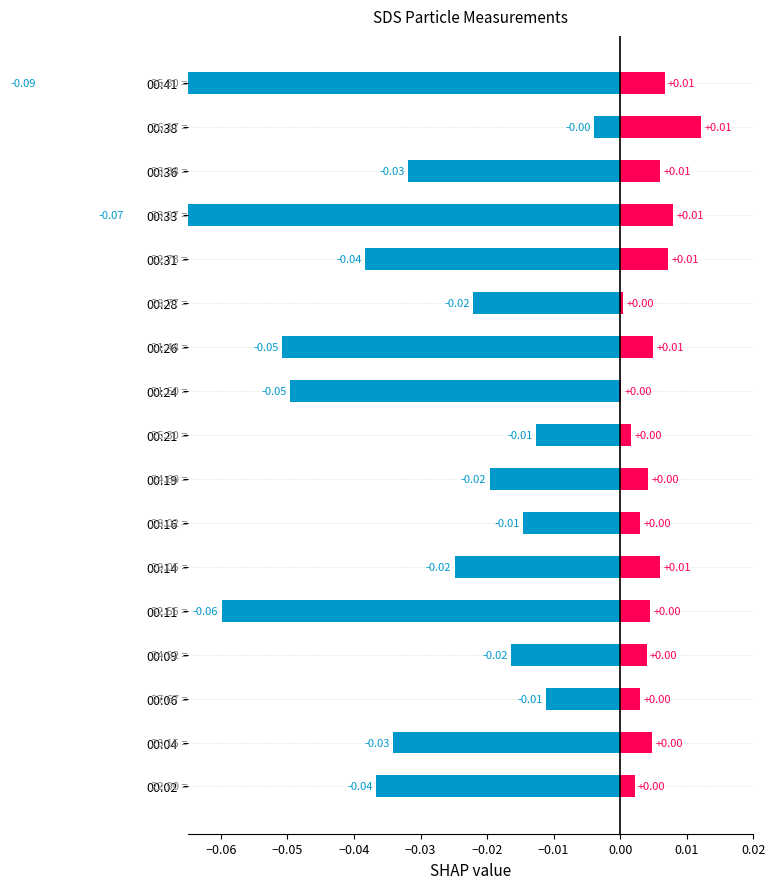

How many bars are there in each group?

2